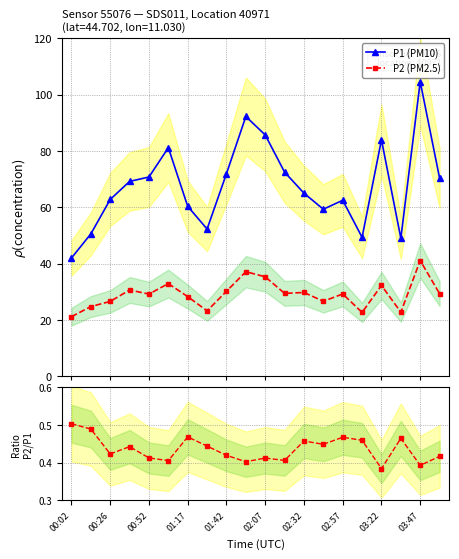

At how many categories does at least one series exceed 101?

1